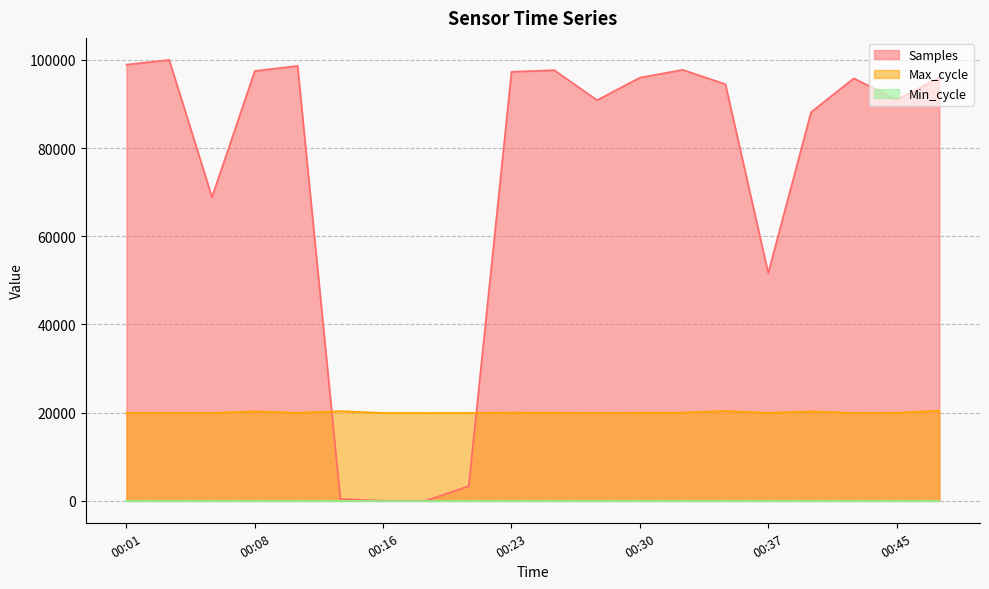

Which category has the lowest value across all series?

00:16